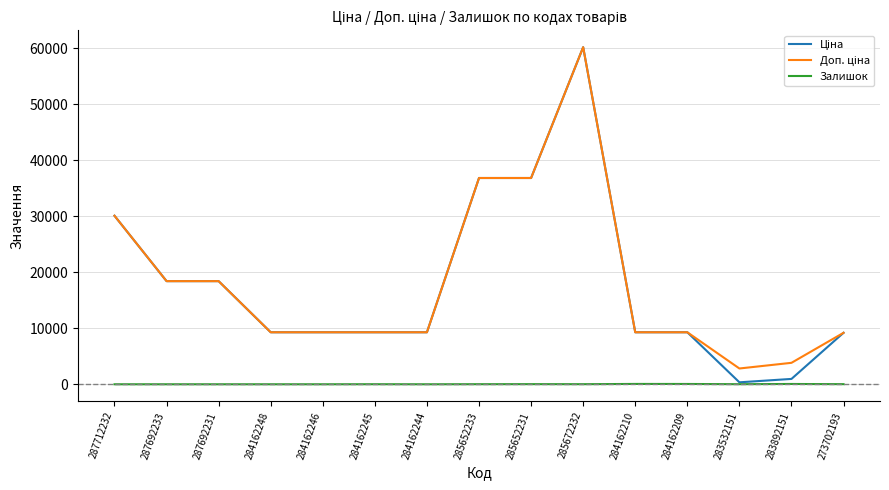

True or false: Залишок has a value of 0.0 at 284162244.

True